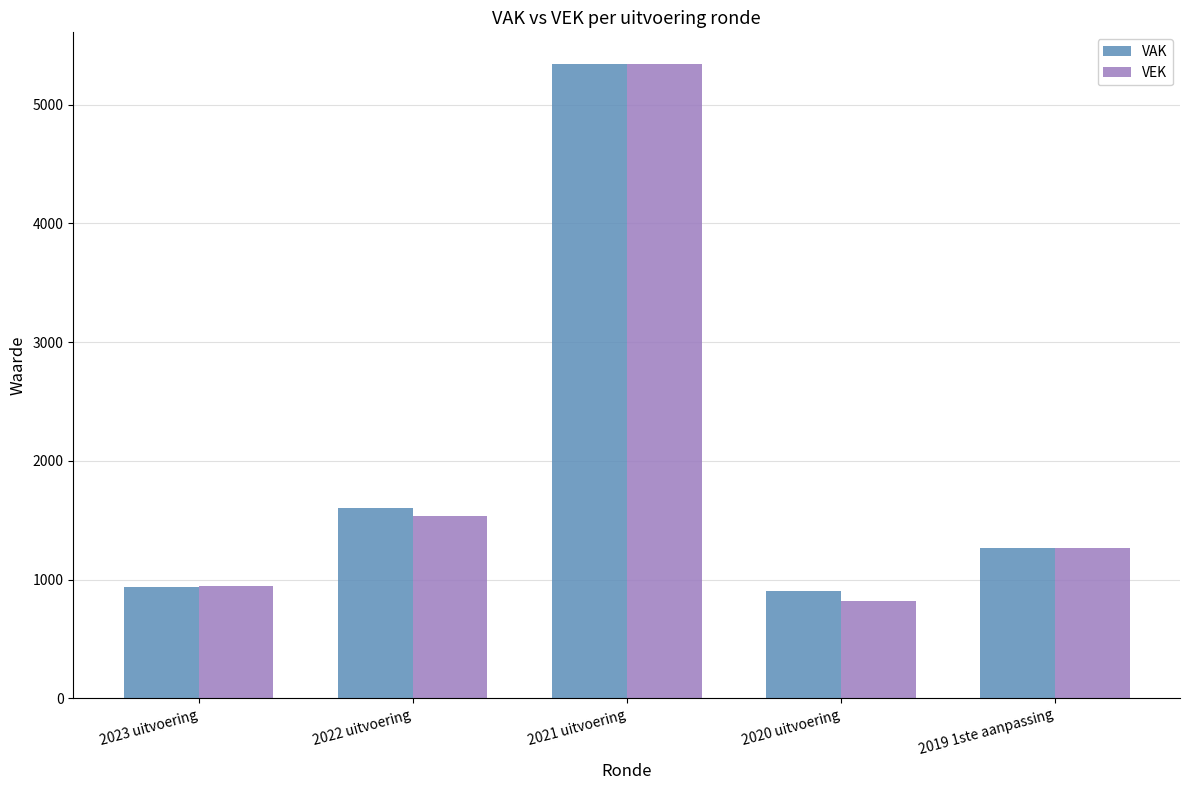

What is the value of the VEK bar at the 3rd from the left?

5341